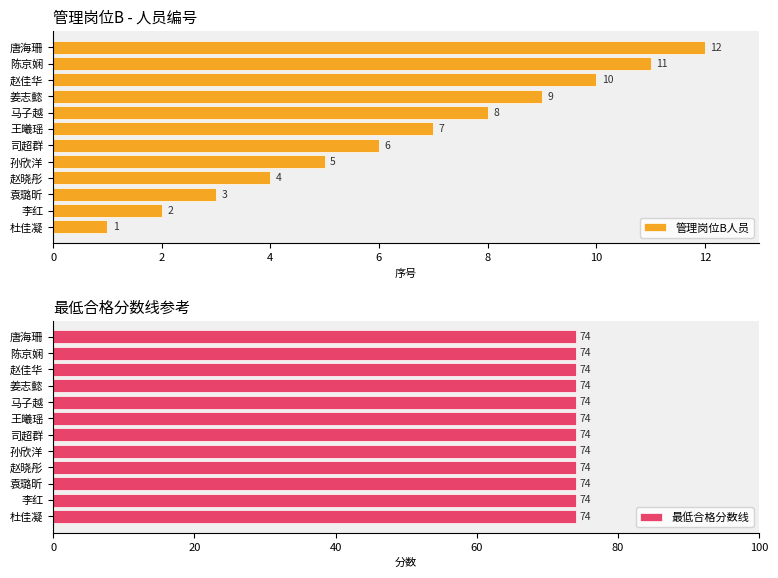

Where is 管理岗位B人员 nearest to the value 6?

司超群